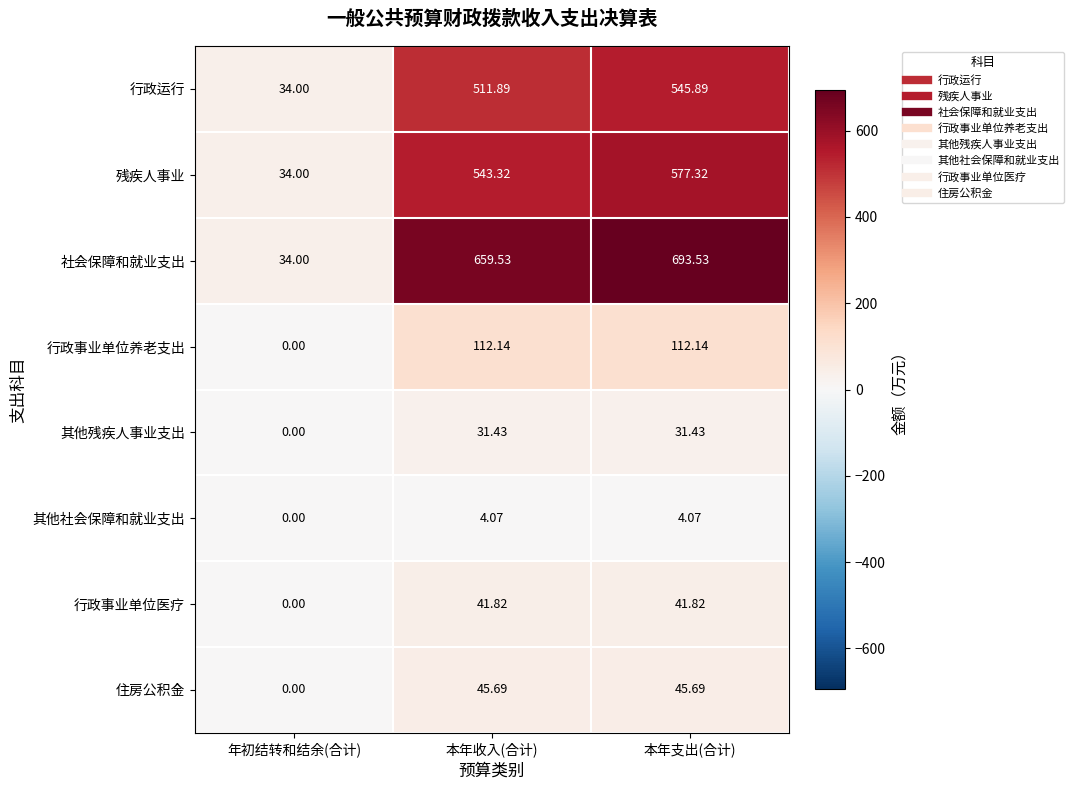

Which series has the largest total across all categories?

社会保障和就业支出